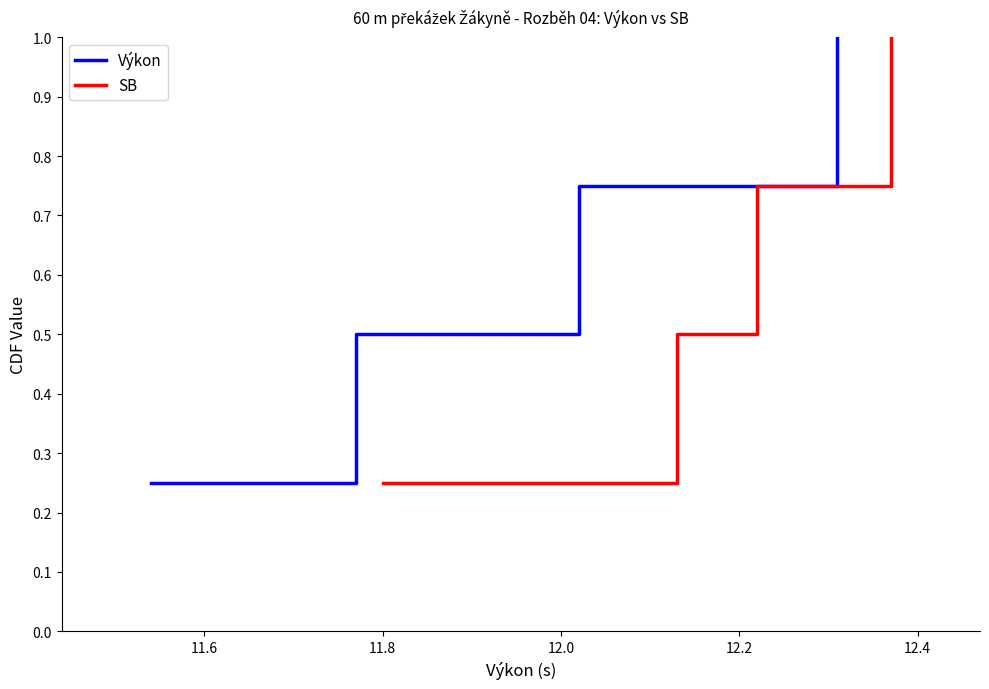

What is the maximum value for Výkon?

1.0